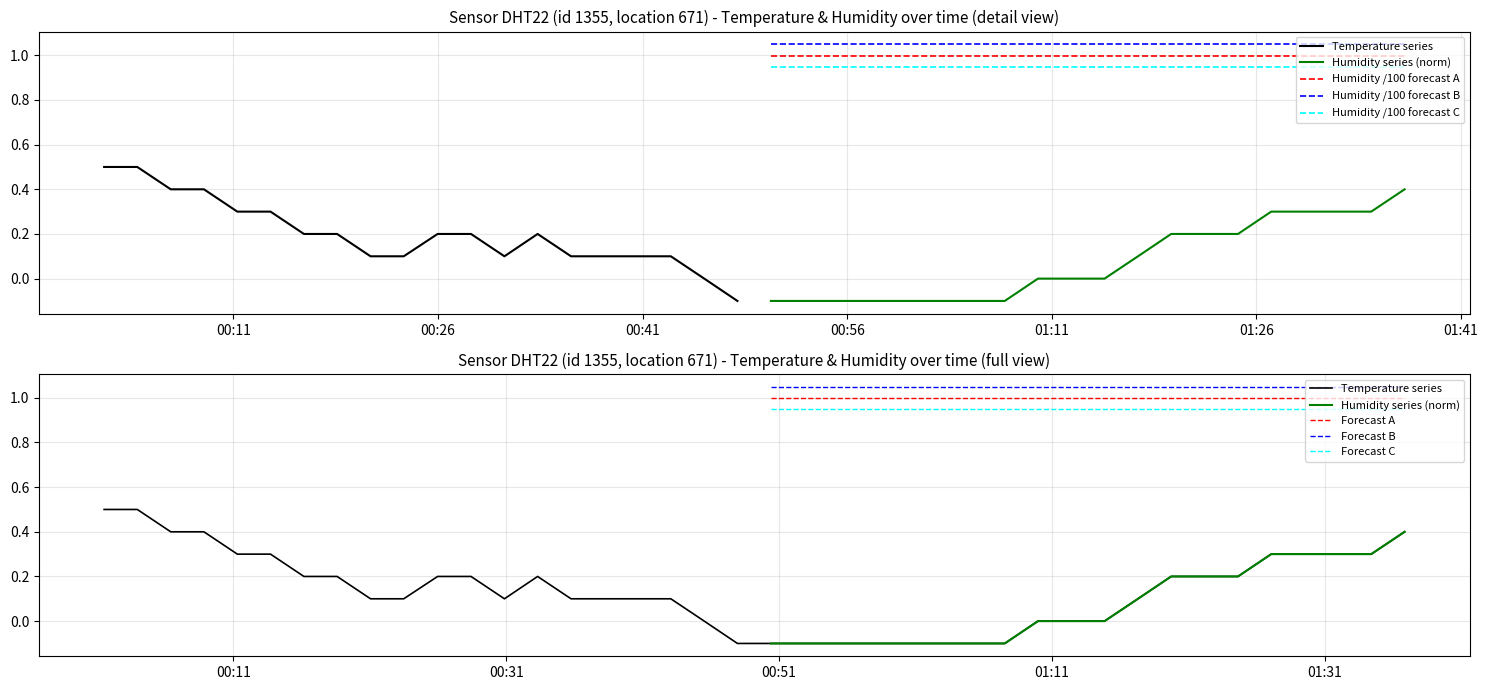

What is the average value?

0.1